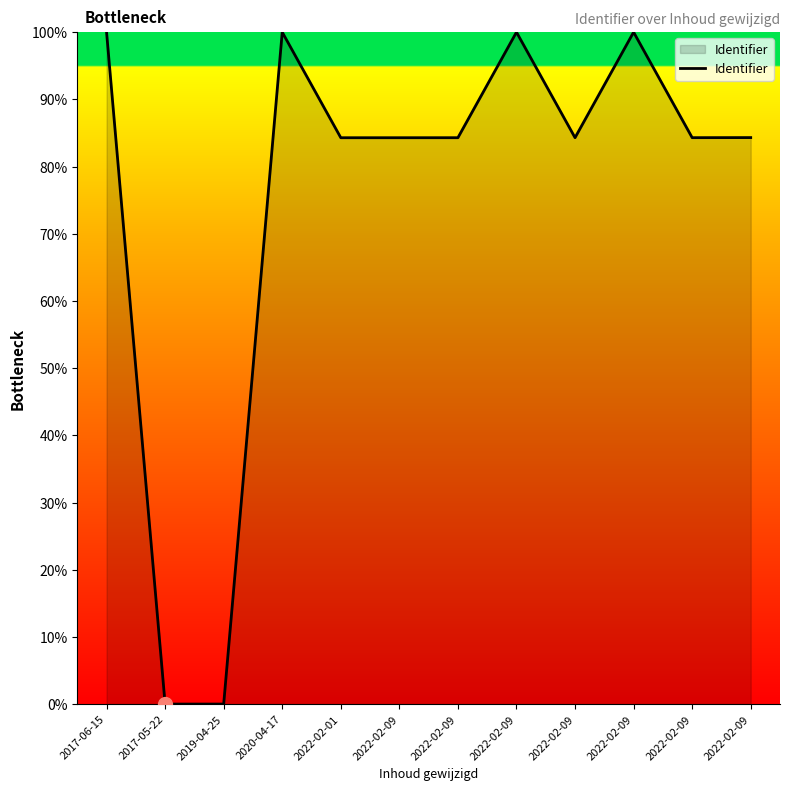

How many distinct data groups are displayed?

1